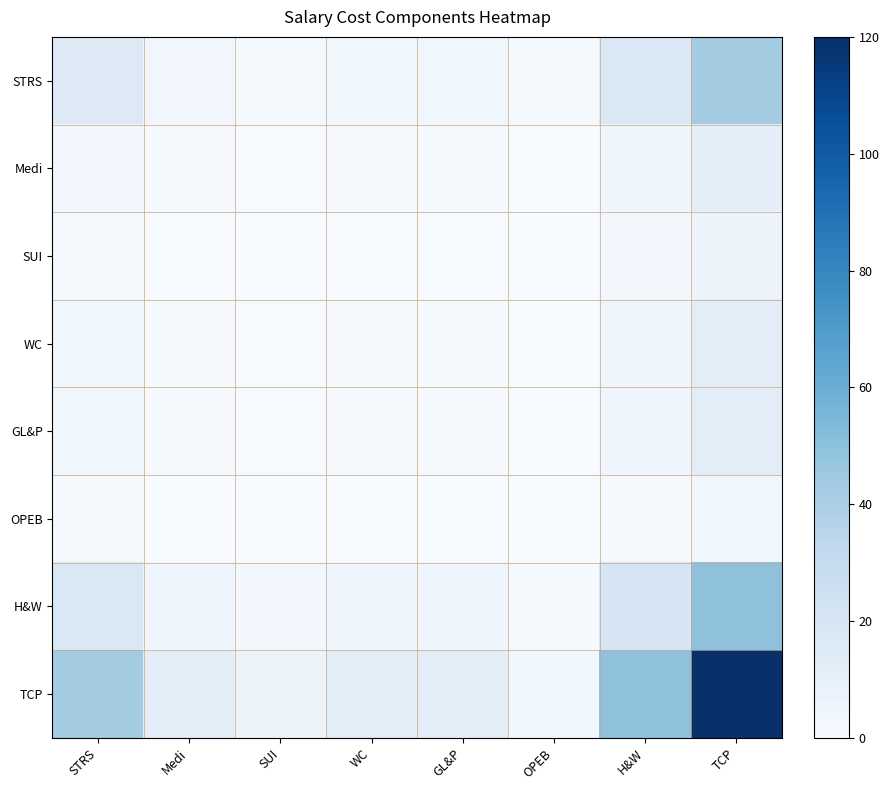

Reading left to right, list all the values displayed in this chart.

STRS: STRS=15.3	Medi=4.2	SUI=2.5	WC=4.4	GL&P=4.5	OPEB=1.6	H&W=17.7	TCP=42.8
Medi: STRS=4.2	Medi=1.2	SUI=0.7	WC=1.2	GL&P=1.2	OPEB=0.4	H&W=4.9	TCP=11.8
SUI: STRS=2.5	Medi=0.7	SUI=0.4	WC=0.7	GL&P=0.7	OPEB=0.3	H&W=2.9	TCP=6.9
WC: STRS=4.4	Medi=1.2	SUI=0.7	WC=1.3	GL&P=1.3	OPEB=0.5	H&W=5.1	TCP=12.4
GL&P: STRS=4.5	Medi=1.2	SUI=0.7	WC=1.3	GL&P=1.3	OPEB=0.5	H&W=5.2	TCP=12.6
OPEB: STRS=1.6	Medi=0.4	SUI=0.3	WC=0.5	GL&P=0.5	OPEB=0.2	H&W=1.8	TCP=4.4
H&W: STRS=17.7	Medi=4.9	SUI=2.9	WC=5.1	GL&P=5.2	OPEB=1.8	H&W=20.5	TCP=49.6
TCP: STRS=42.8	Medi=11.8	SUI=6.9	WC=12.4	GL&P=12.6	OPEB=4.4	H&W=49.6	TCP=120.0